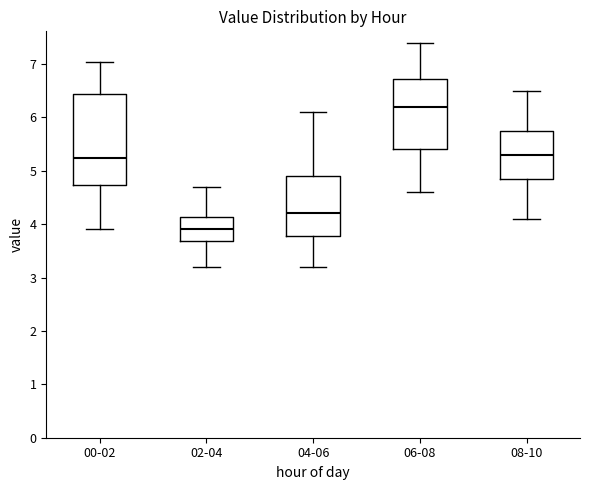

Which box has the lowest median line?

02-04